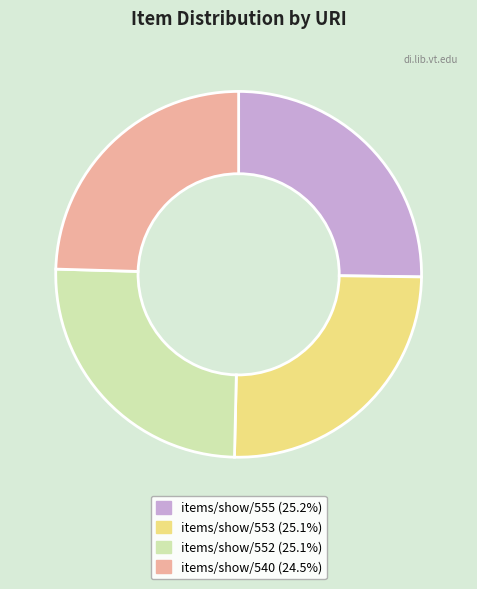

How many segments does this pie chart have?

4